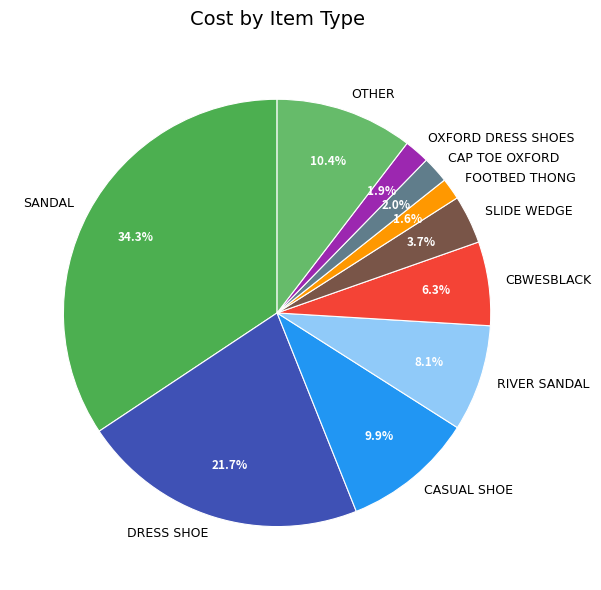

Is there any slice that represents more than half of the pie?

No